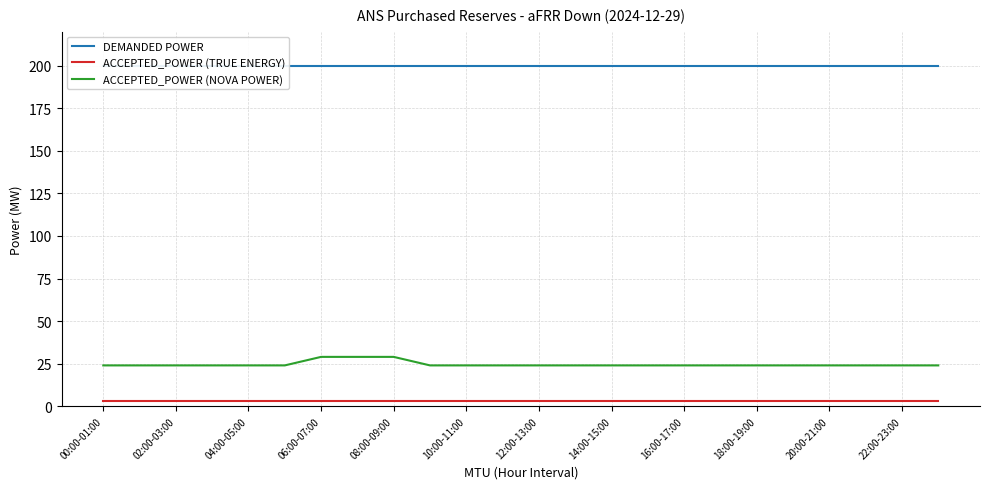

True or false: ACCEPTED_POWER (NOVA POWER) and ACCEPTED_POWER (TRUE ENERGY) cross at least once.

False